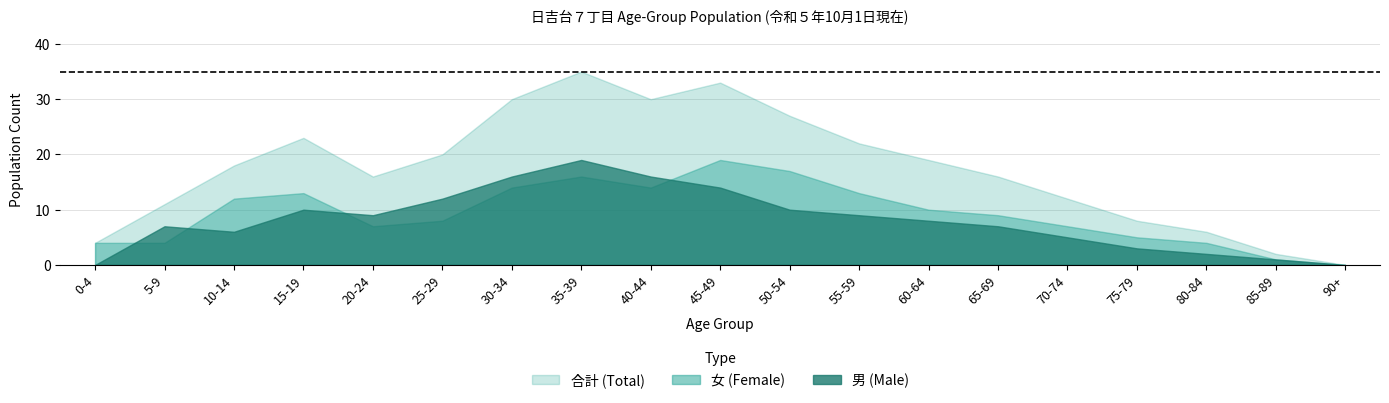

How many data points does each series have?

19